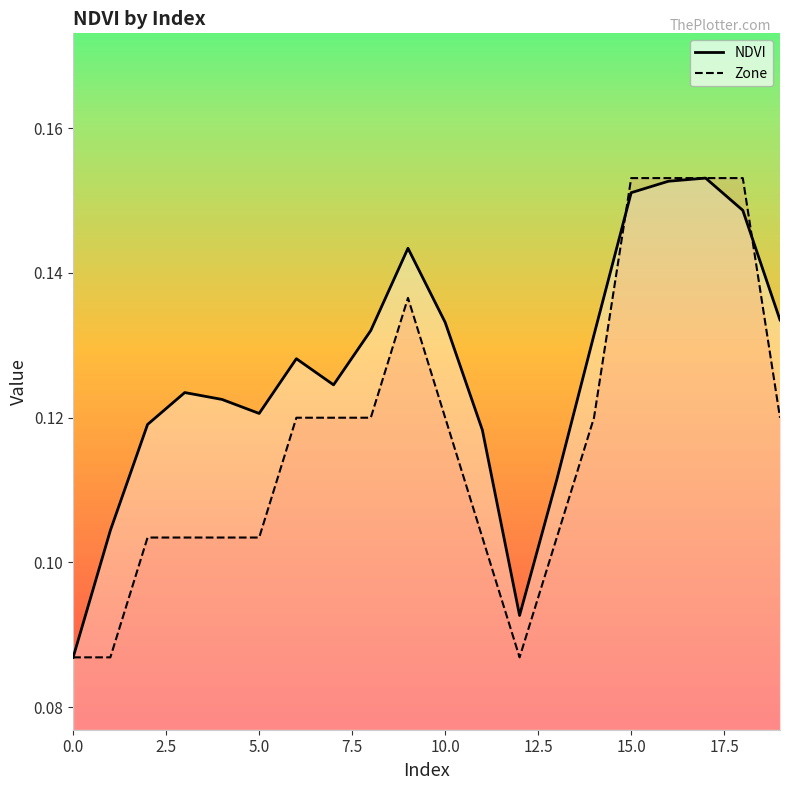

Is it true that NDVI equals 0.1 at 14?

True